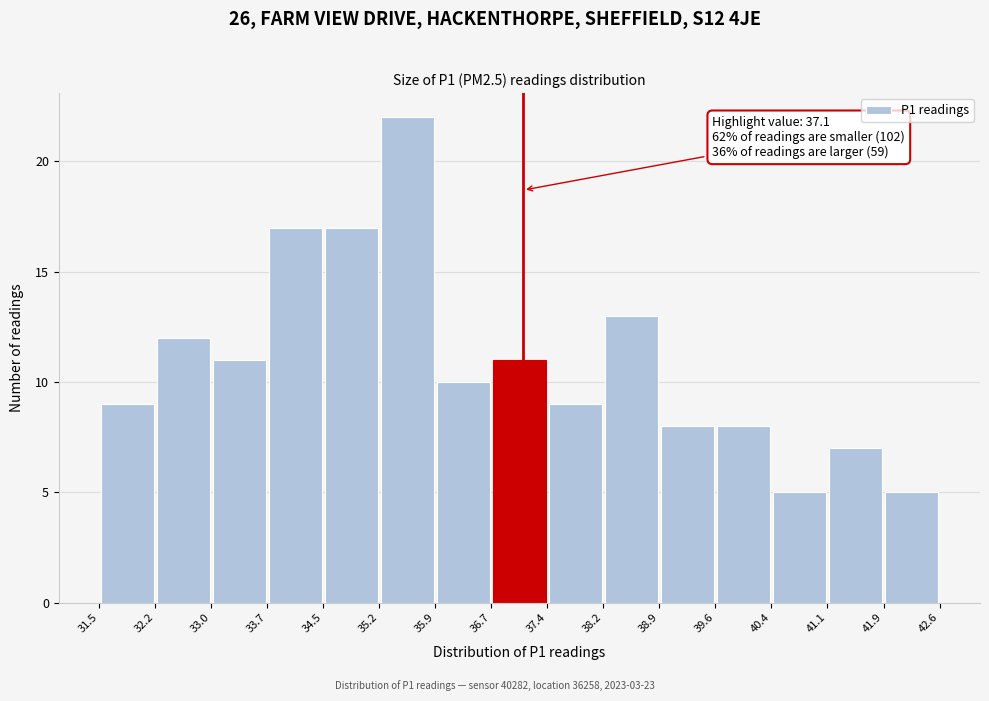

Which range on the x-axis has the tallest bar?

35.2 to 35.9